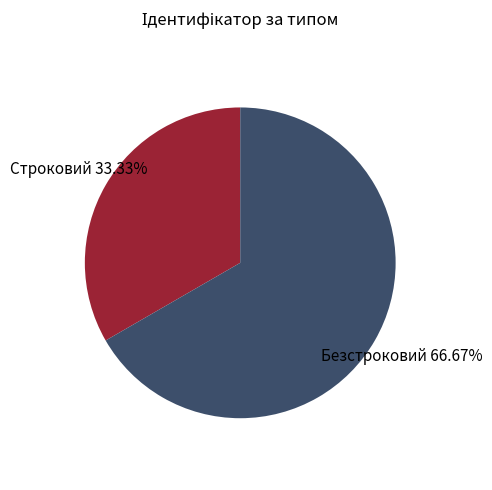

To the nearest percent, what percentage of the pie is Строковий?

33%